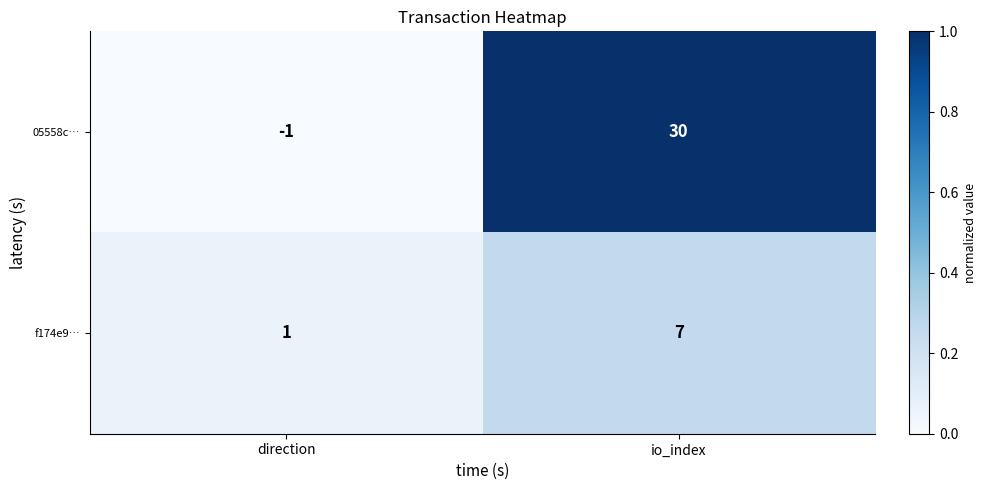

At which category is the sum across all series the highest?

io_index